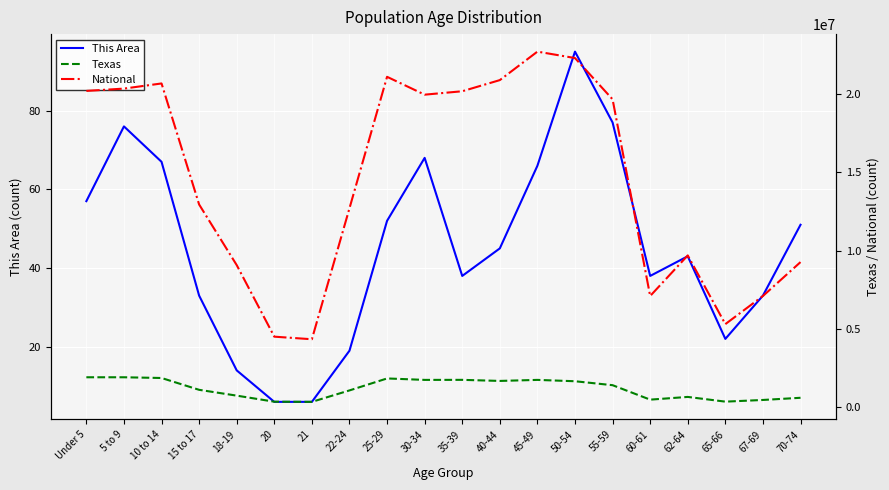

At how many categories does at least one series exceed 17194082?

10